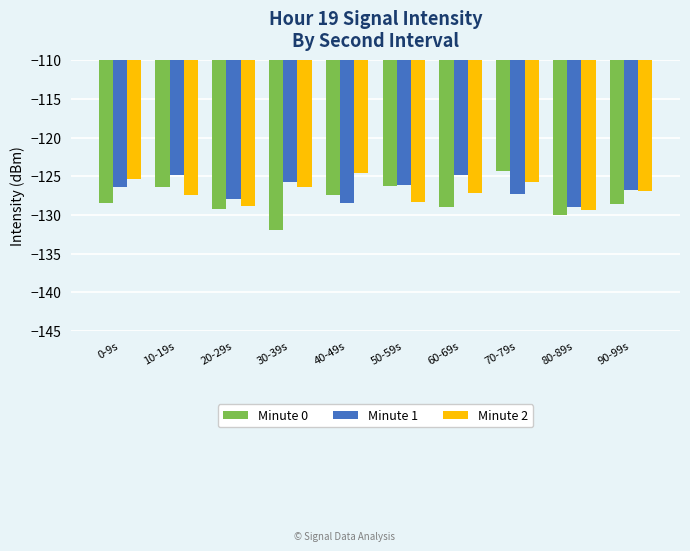

How many bars are there in each group?

3